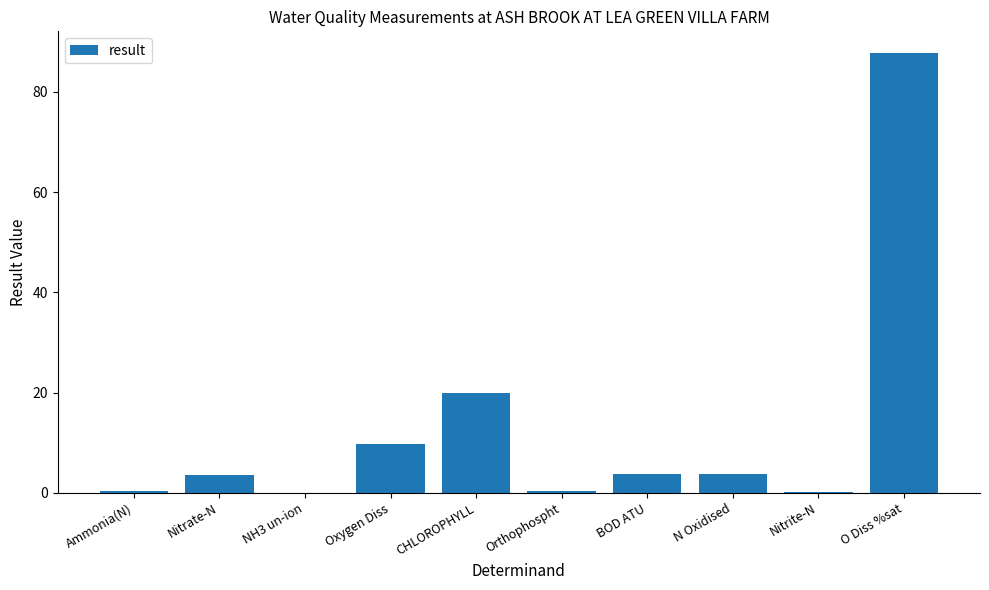

Read the value at Orthophospht.

0.4